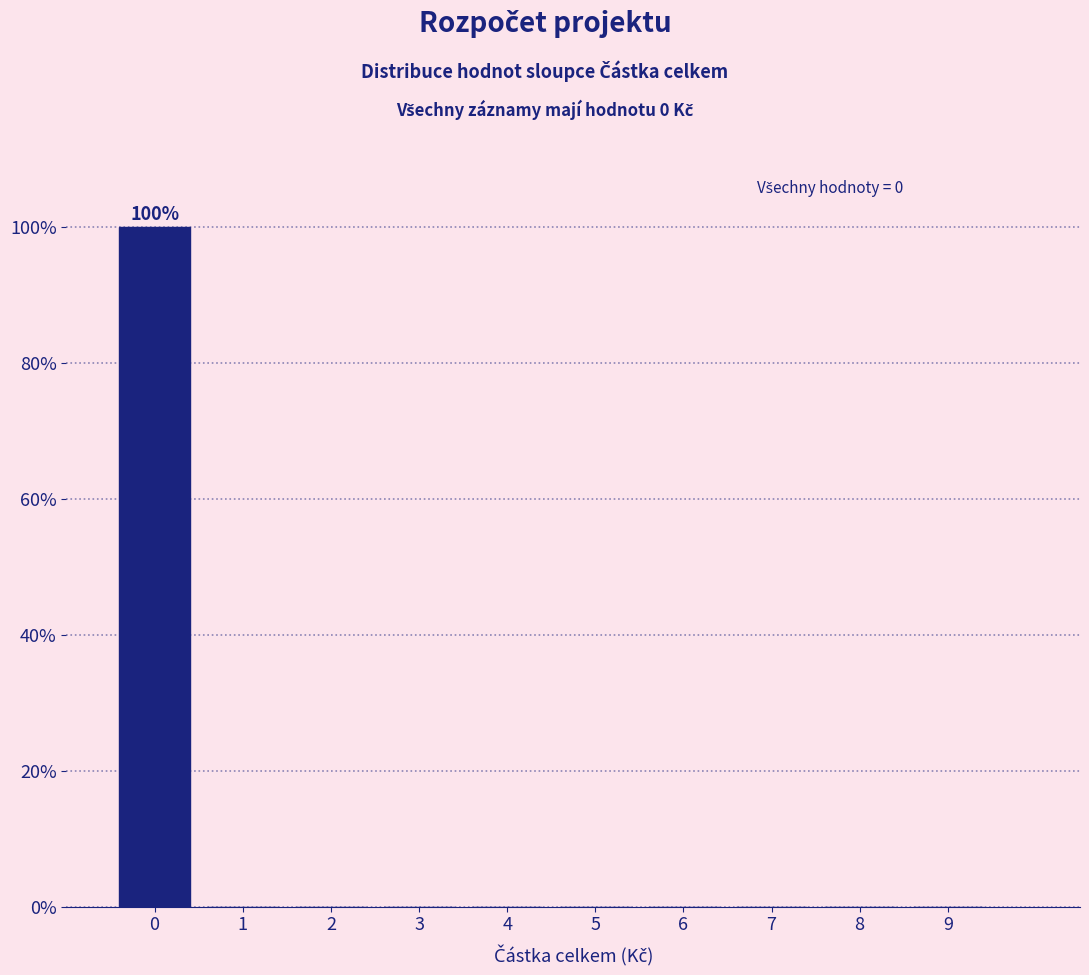

Over which range of the x-axis is the bar tallest?

-0.5 to 0.5